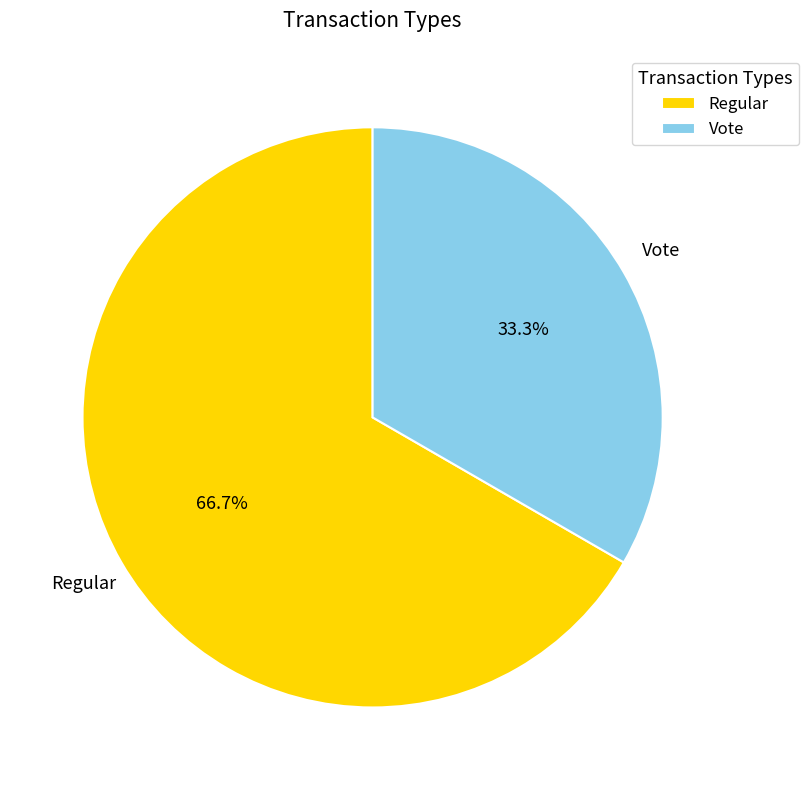

Approximately how many times larger is the value at Vote compared to Regular?

0.5